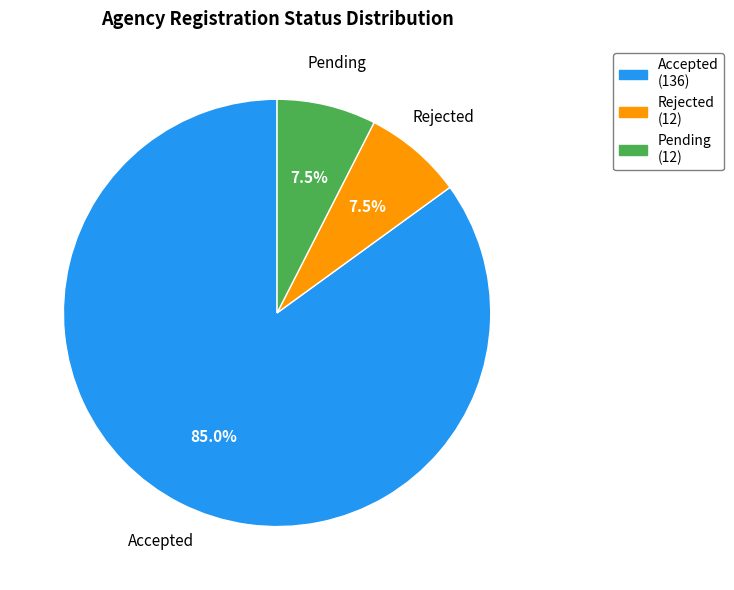

Which has a higher value, Accepted or Pending?

Accepted